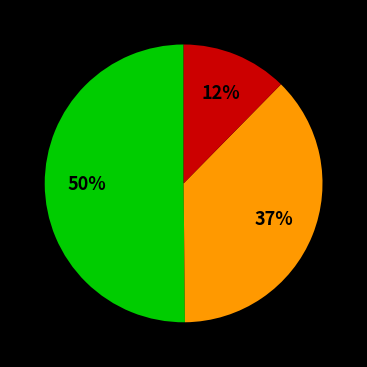

Does any single category account for the majority?

Yes